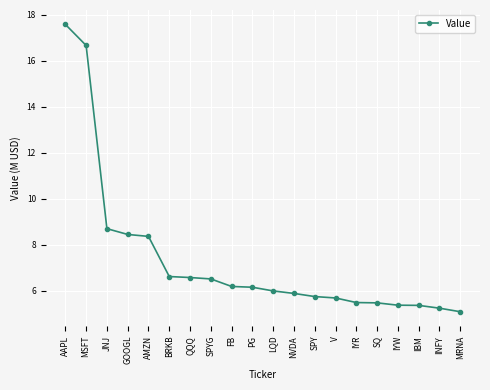

What is the average value?

7.4